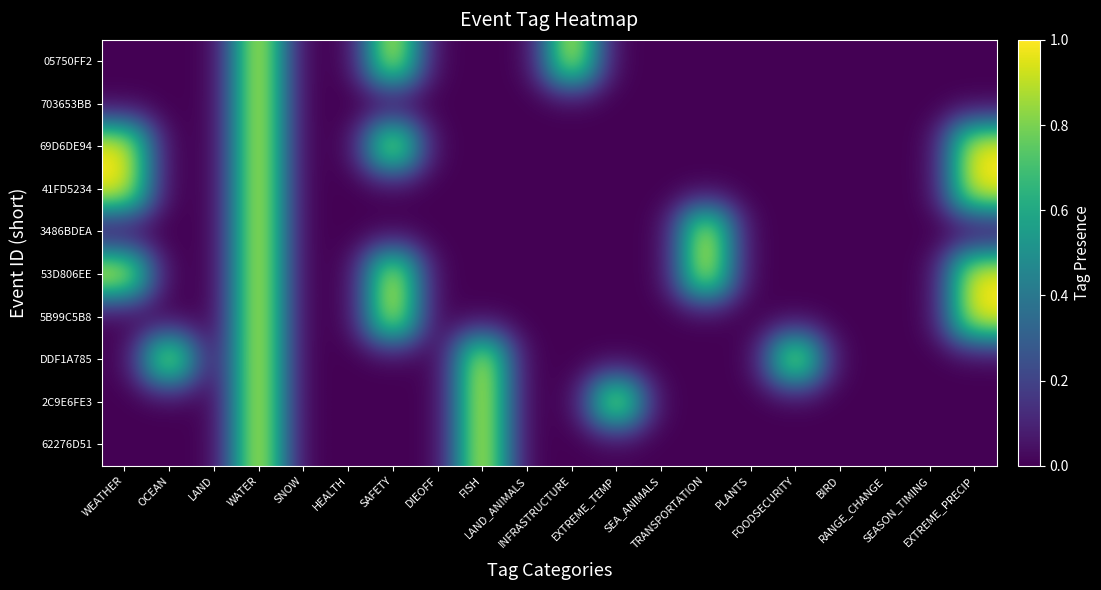

At how many categories does at least one series exceed 0?

10